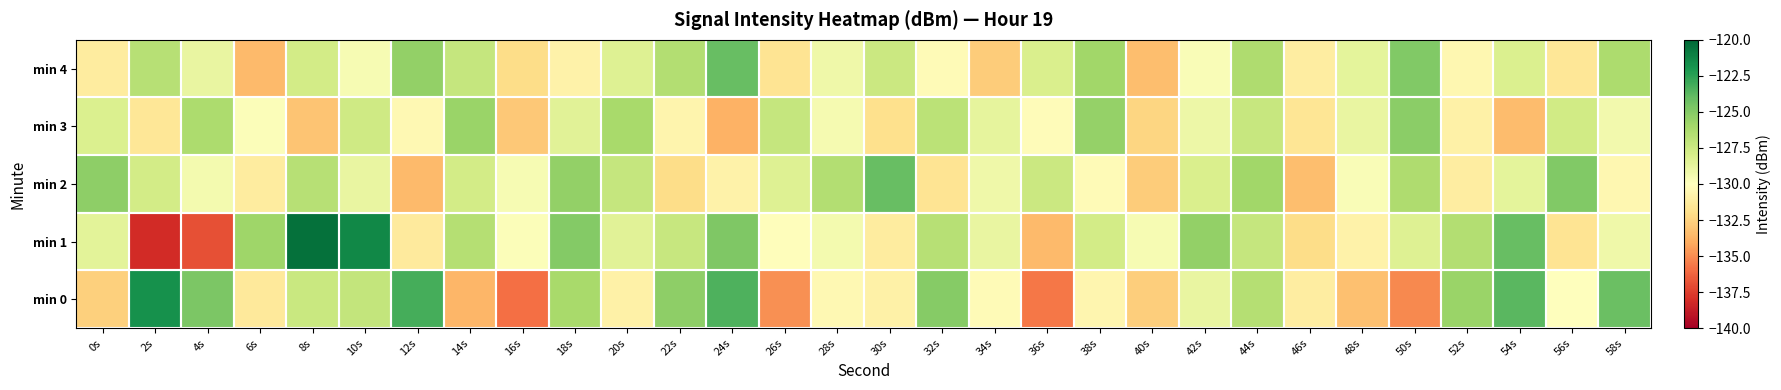

What is the total value across all series at 24s?

-636.9